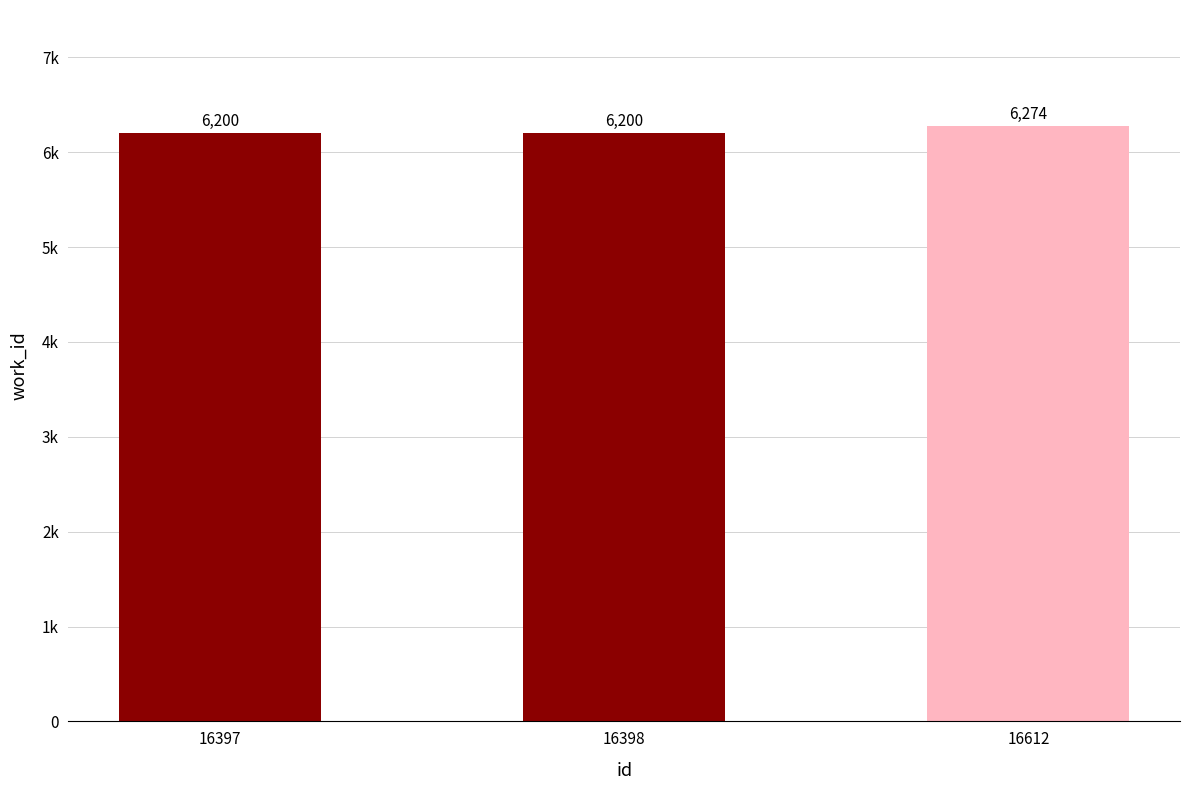

What is the value of the 2nd bar from the left?

6200